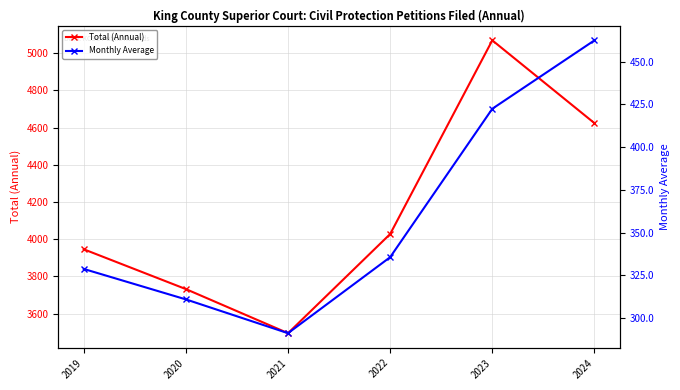

True or false: Total (Annual) and Monthly Average intersect in this chart.

False